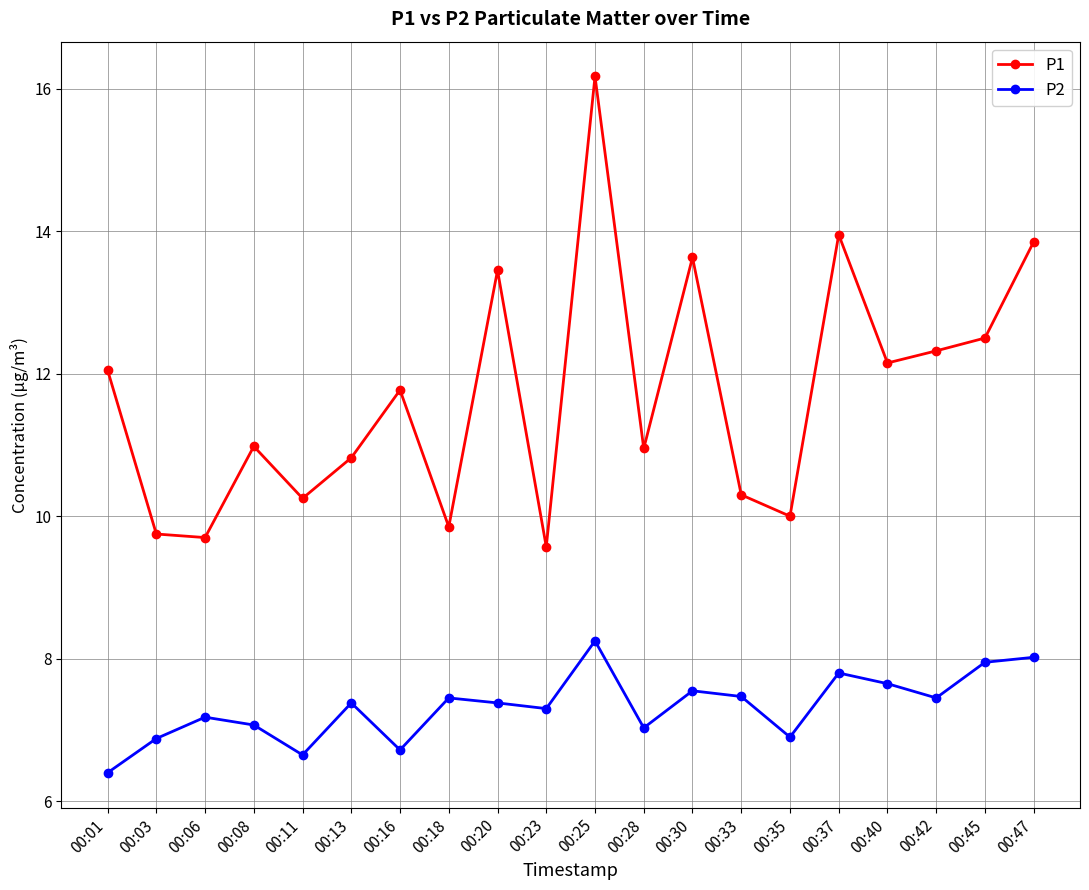

What is the total value across all series at 00:37?

21.8